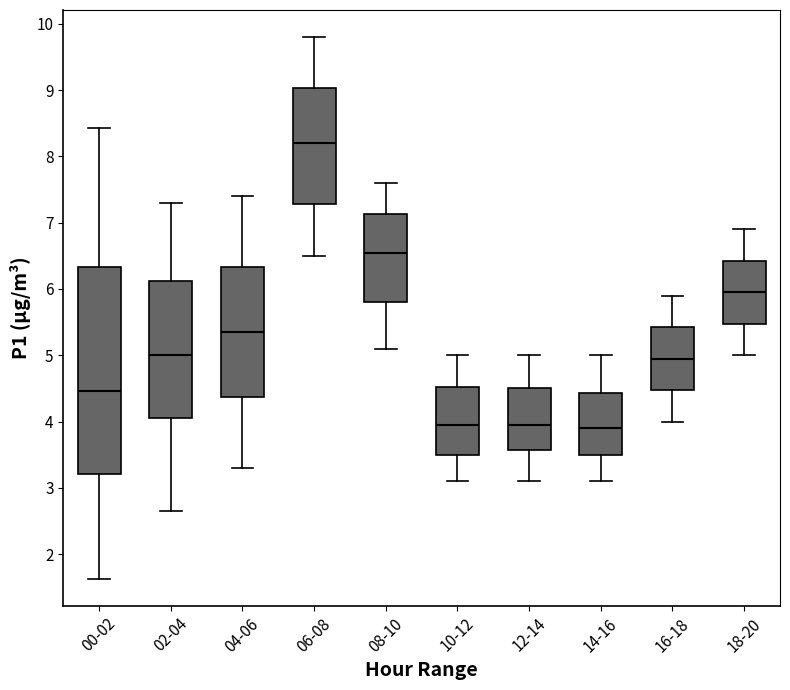

Reading left to right, transcribe this box plot: for each box, give where its median line is, the range the box spans, and where its two whiskers end, as read against the y-axis. The values are not printed on the chart, so give them approximately, as read against the axis.

00-02: median 4.5, box 3.2 to 6.3, whiskers 1.6 to 8.4
02-04: median 5.0, box 4.1 to 6.1, whiskers 2.7 to 7.3
04-06: median 5.4, box 4.4 to 6.3, whiskers 3.3 to 7.4
06-08: median 8.2, box 7.3 to 9.0, whiskers 6.5 to 9.8
08-10: median 6.6, box 5.8 to 7.1, whiskers 5.1 to 7.6
10-12: median 4.0, box 3.5 to 4.5, whiskers 3.1 to 5.0
12-14: median 4.0, box 3.6 to 4.5, whiskers 3.1 to 5.0
14-16: median 3.9, box 3.5 to 4.4, whiskers 3.1 to 5.0
16-18: median 5.0, box 4.5 to 5.4, whiskers 4.0 to 5.9
18-20: median 6.0, box 5.5 to 6.4, whiskers 5.0 to 6.9